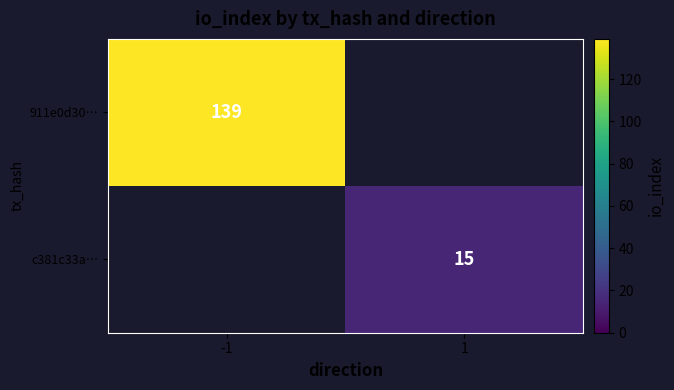

Which category has the lowest value across all series?

1